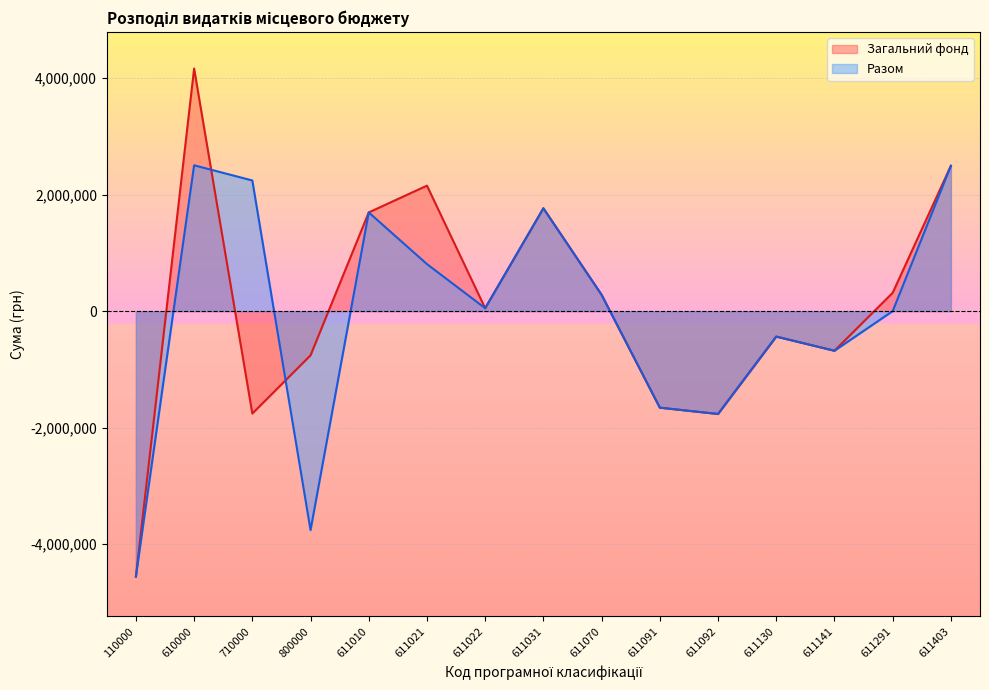

What is the sum of the Разом values at 611021 and 611010?

2501300